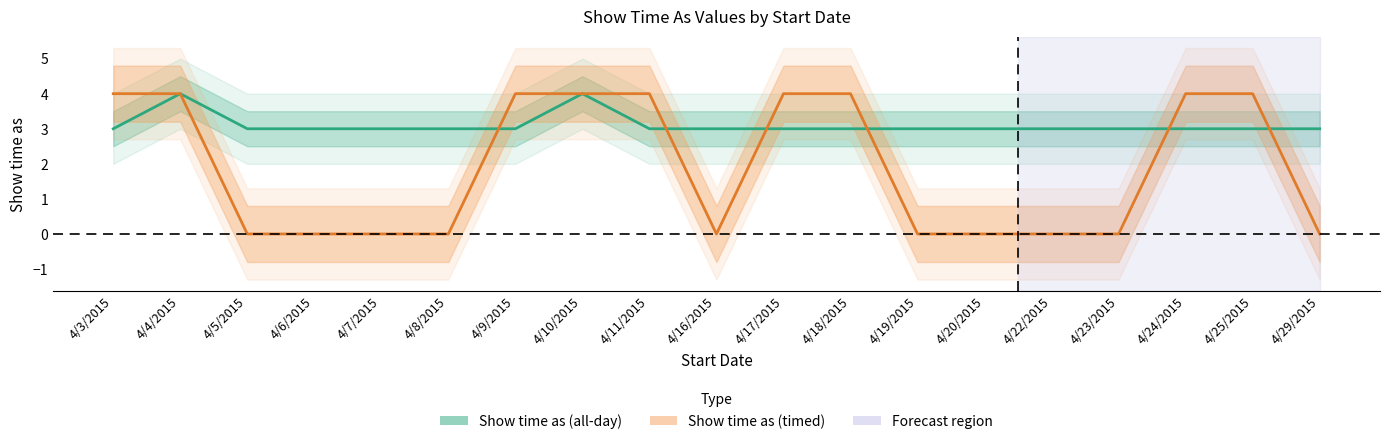

What is the label of the 16th point from the right?

4/6/2015